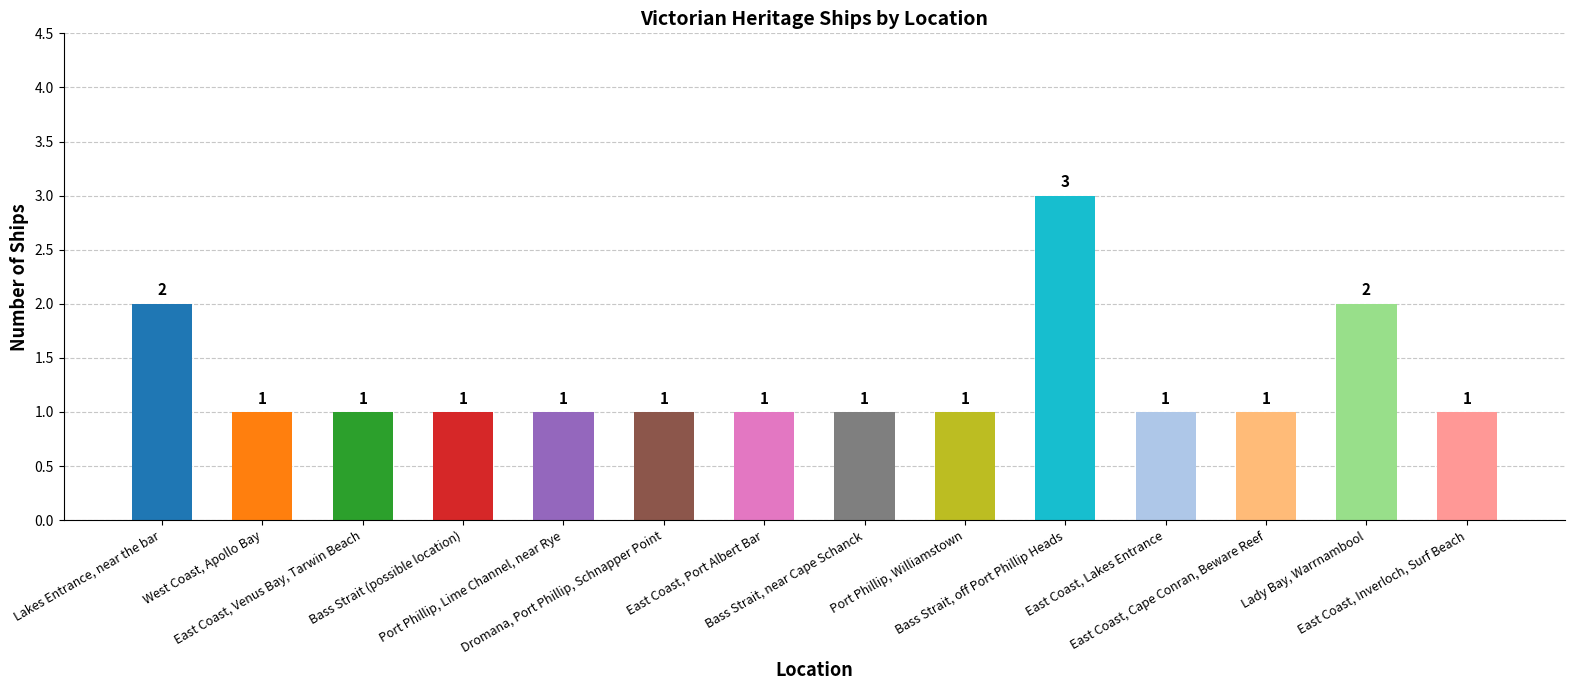

How many categories are shown in the chart?

14